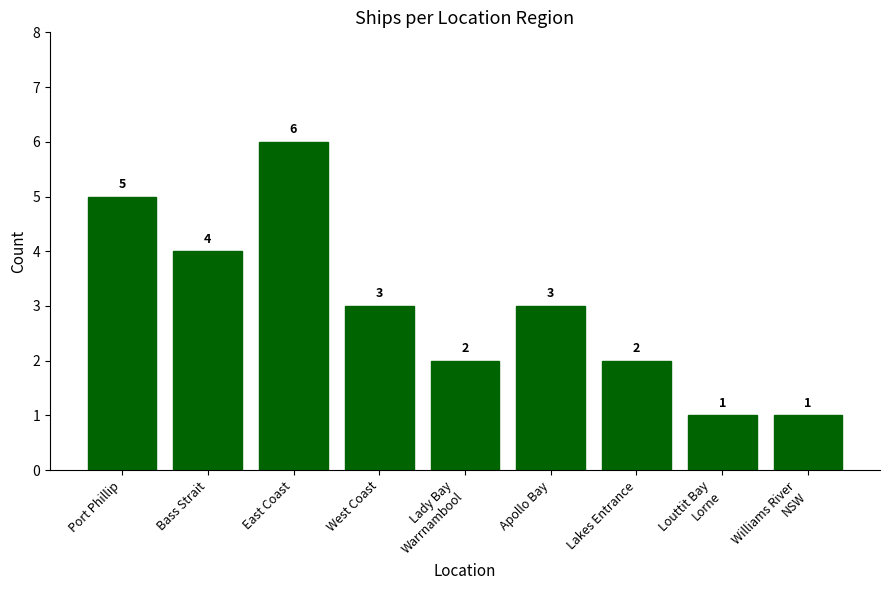

What is the maximum value shown in the chart?

6